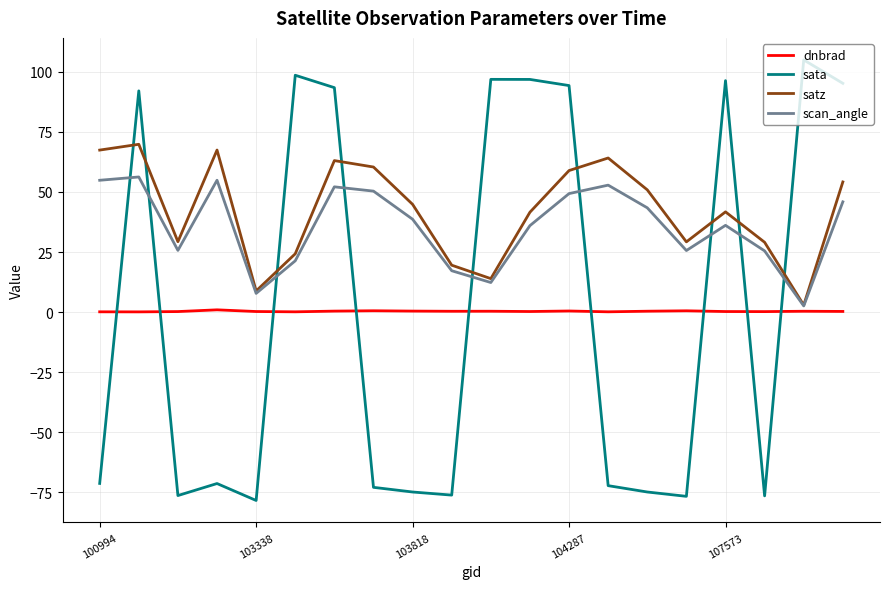

Which series has the widest spread of values?

sata